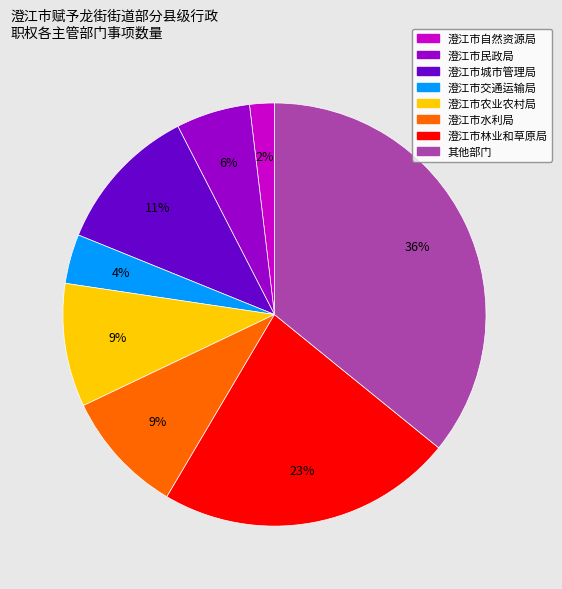

To the nearest percent, what is the difference between the largest and smallest slice percentages?

34%